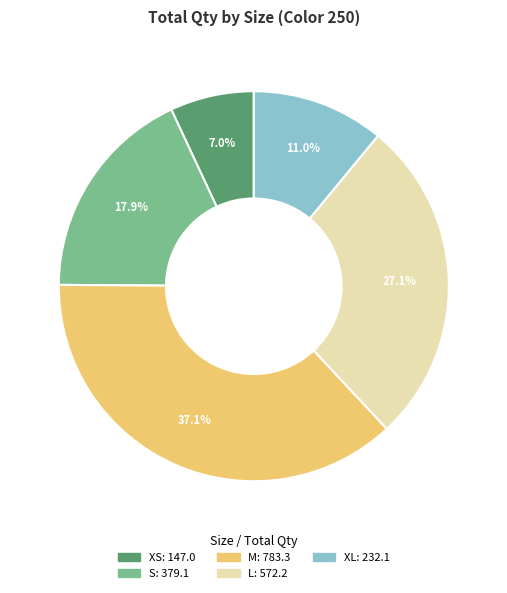

Which slice is the largest?

M